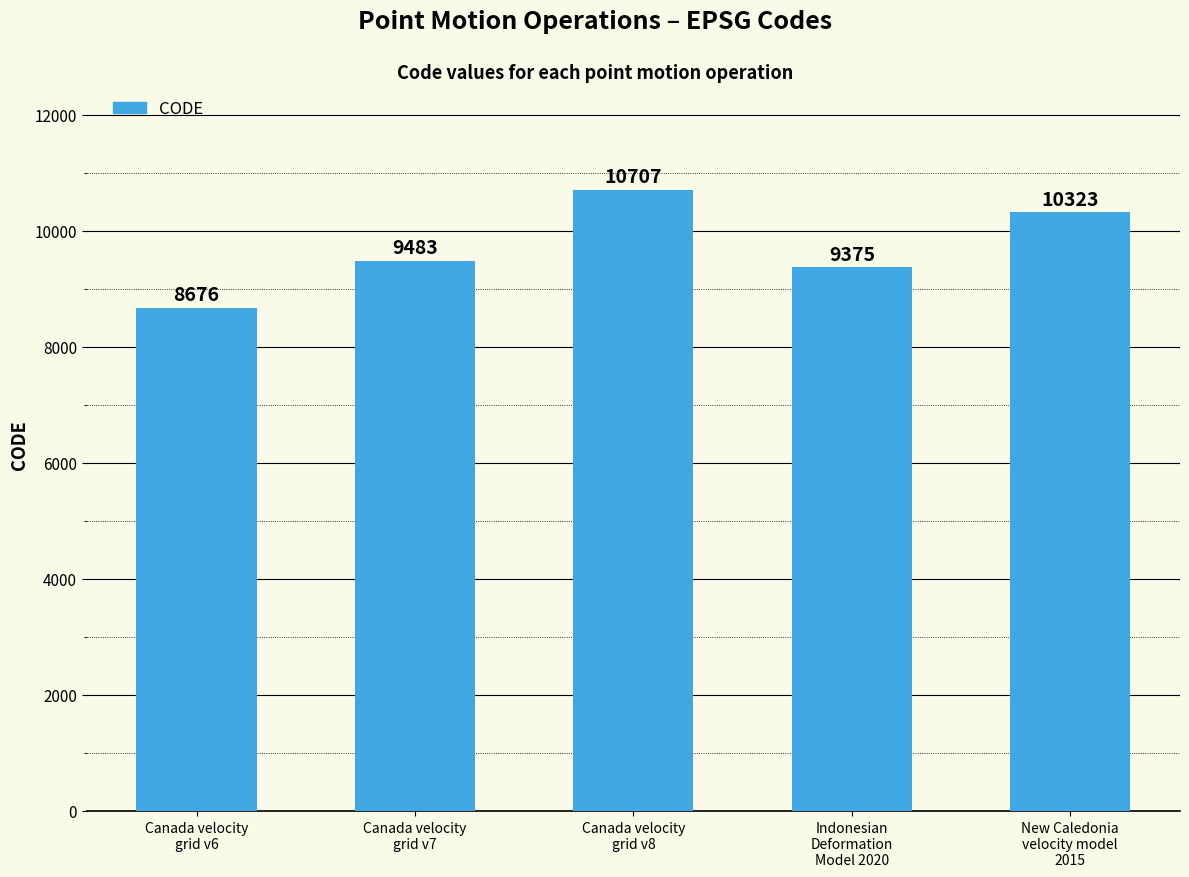

What is the smallest value displayed?

8676